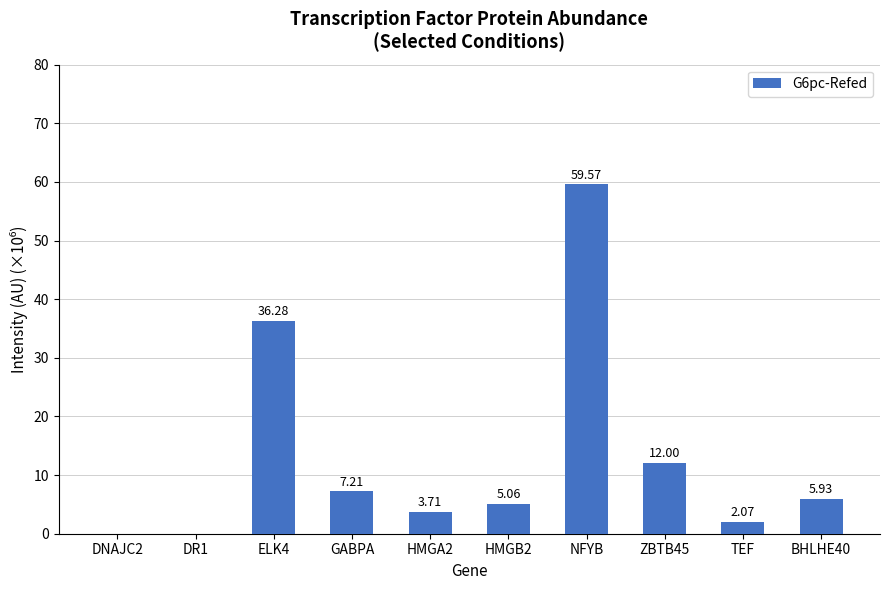

Which has a higher value, ZBTB45 or DNAJC2?

ZBTB45